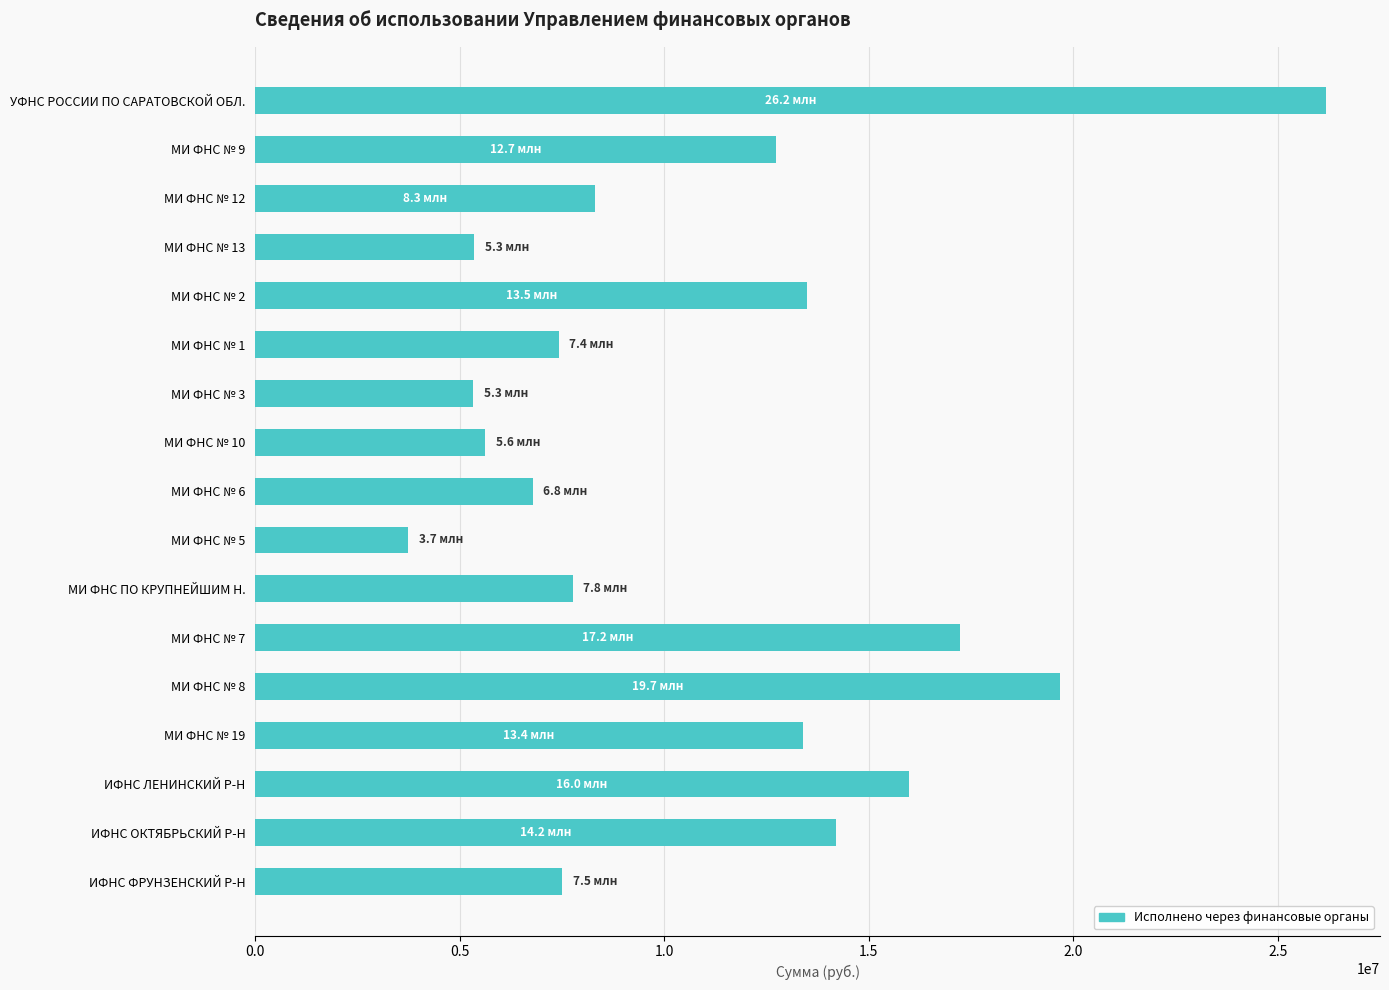

Does the chart contain any negative values?

No